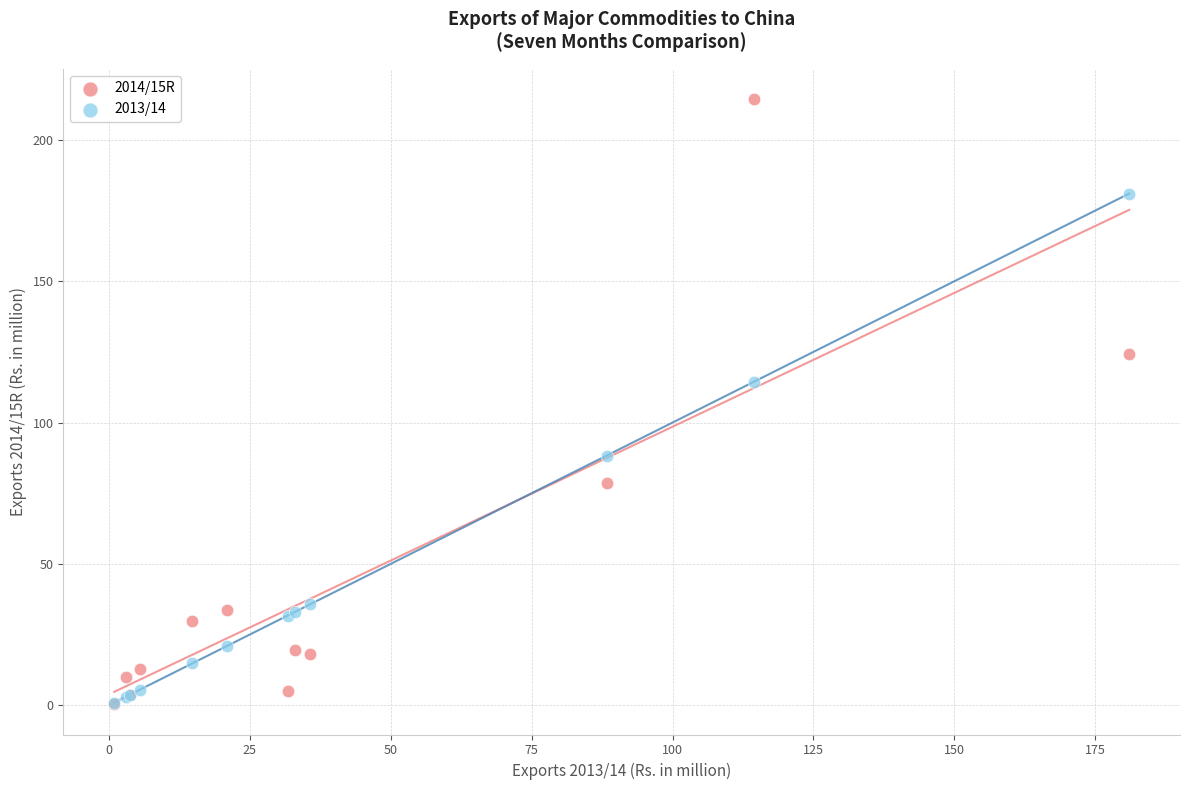

Which series contains the highest Y value?

2014/15R